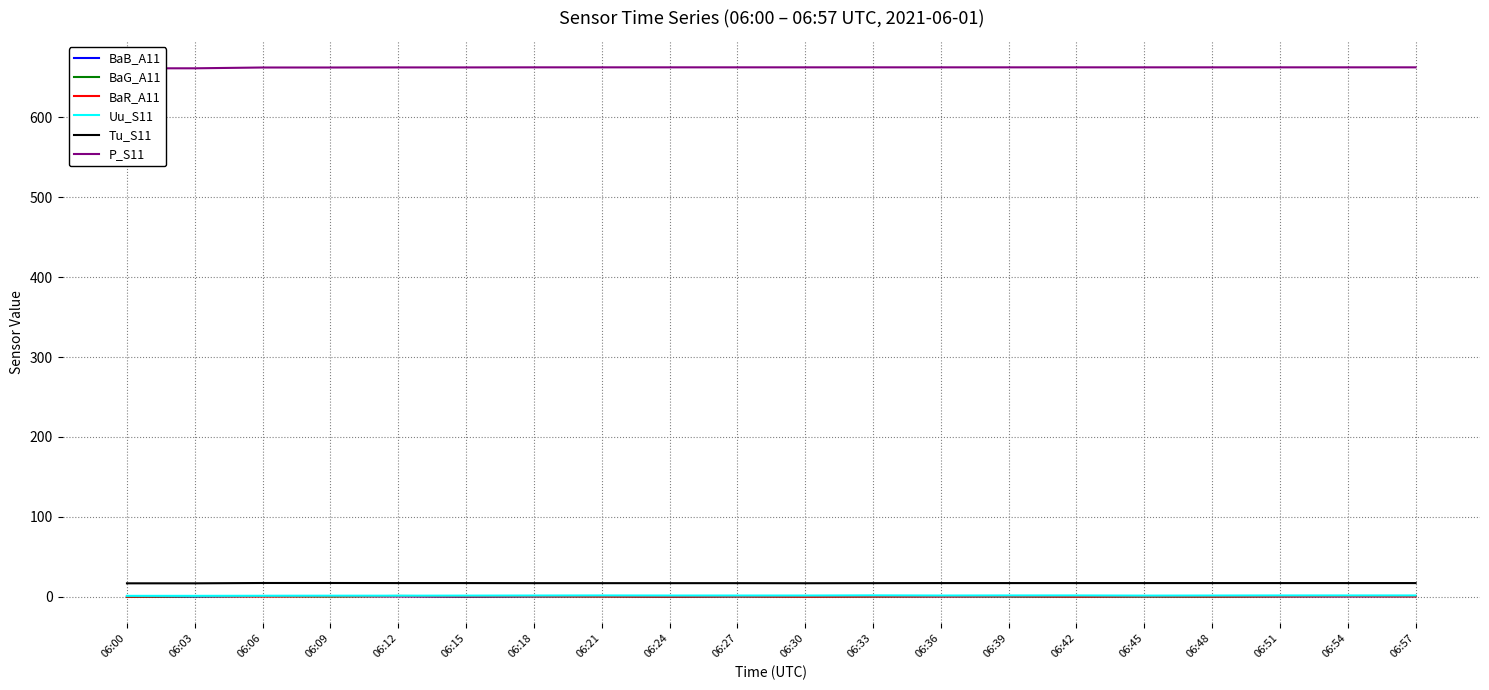

What is the total value across all series at 06:36?

681.9